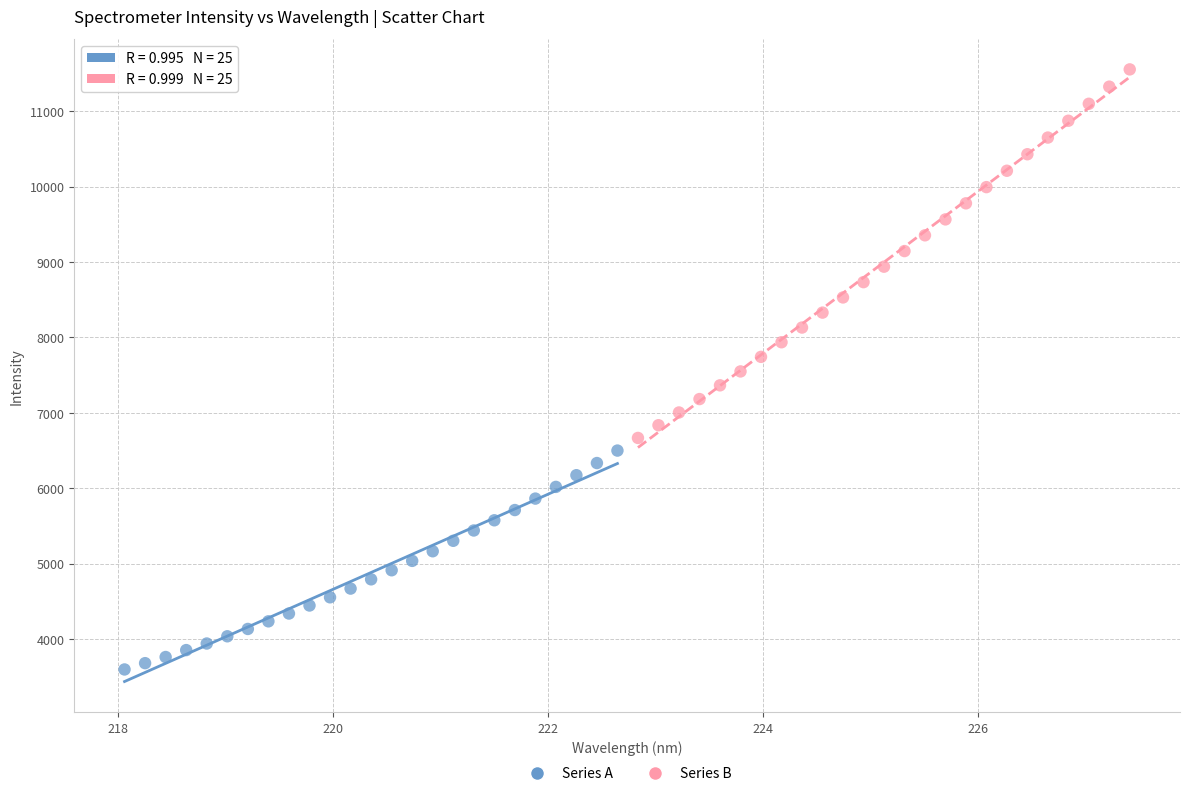

Which series contains the lowest Y value?

Series A